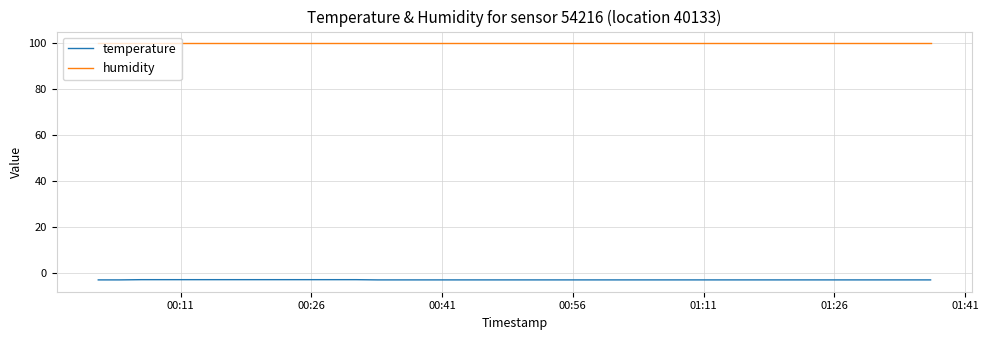

Which series has the largest total across all categories?

humidity